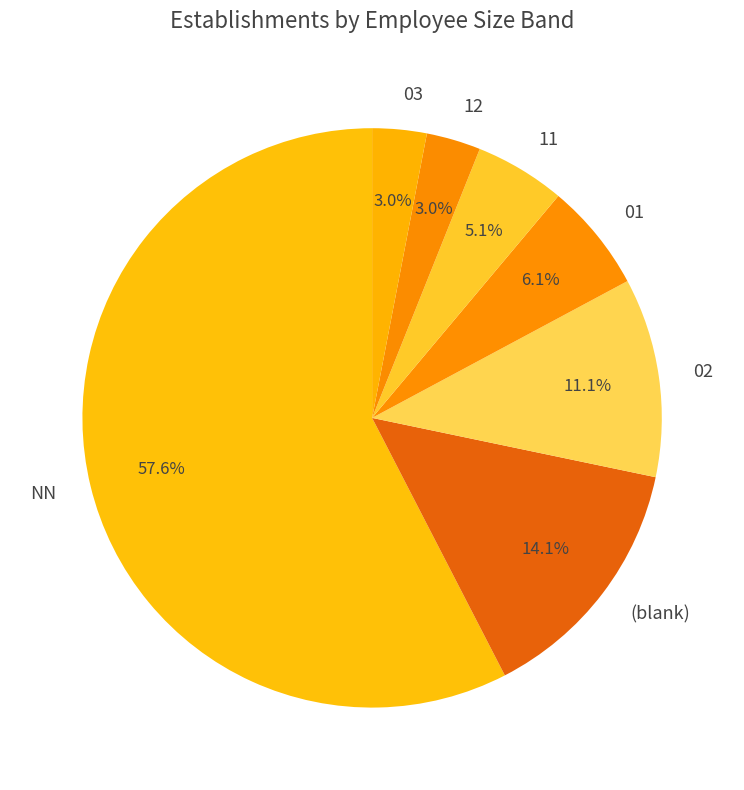

The 01 slice represents 1% of the pie. True or false?

False